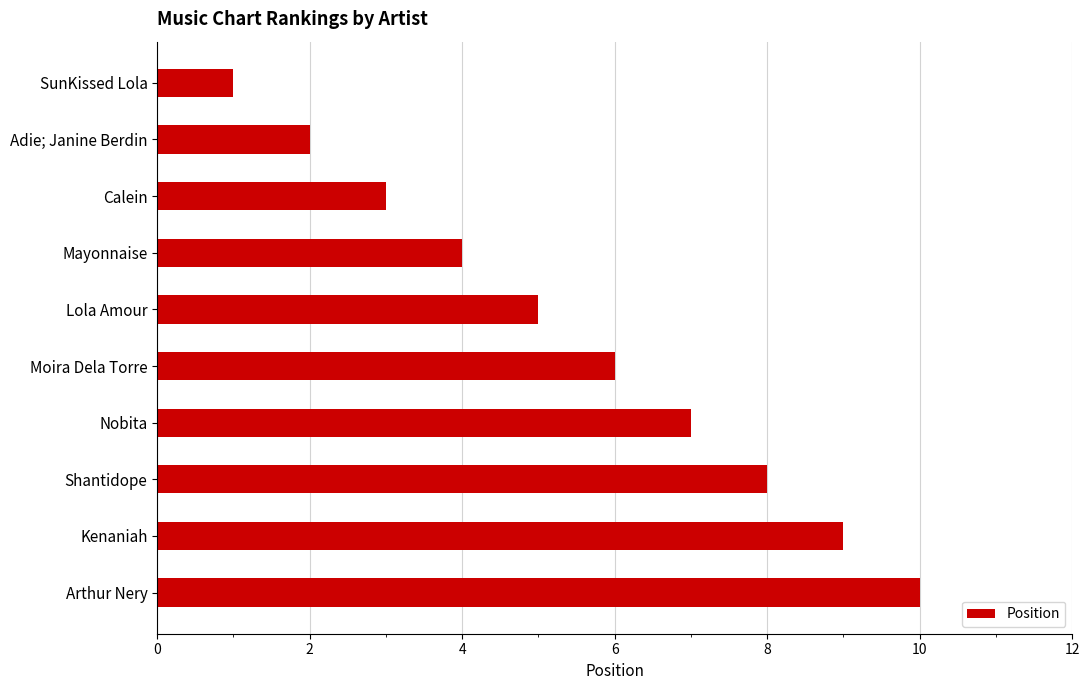

What is the average value?

6